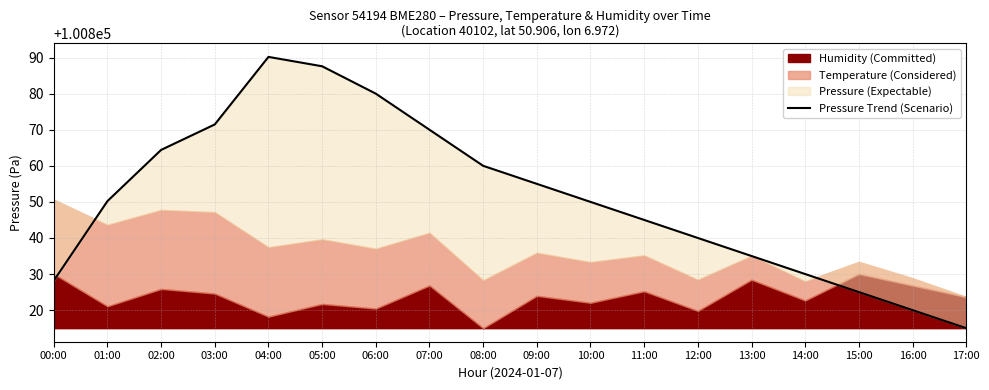

List the labels in order of value, smallest first.

17:00, 16:00, 15:00, 00:00, 14:00, 13:00, 12:00, 11:00, 10:00, 01:00, 09:00, 08:00, 02:00, 07:00, 03:00, 06:00, 05:00, 04:00